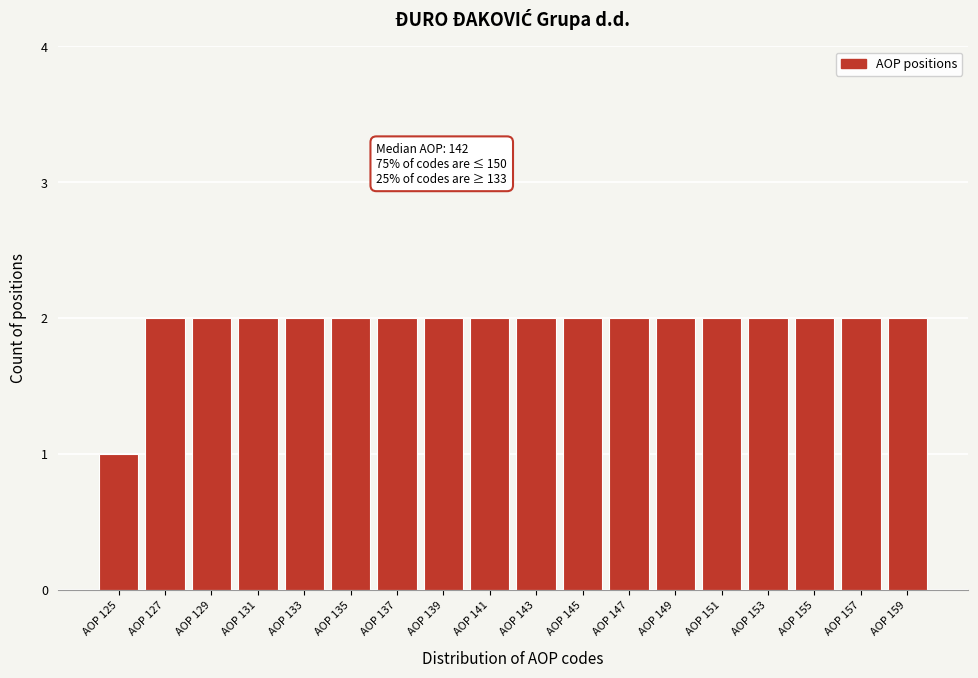

Reading left to right, transcribe all the data shown in this chart.

AOP 125=1	AOP 127=2	AOP 129=2	AOP 131=2	AOP 133=2	AOP 135=2	AOP 137=2	AOP 139=2	AOP 141=2	AOP 143=2	AOP 145=2	AOP 147=2	AOP 149=2	AOP 151=2	AOP 153=2	AOP 155=2	AOP 157=2	AOP 159=2